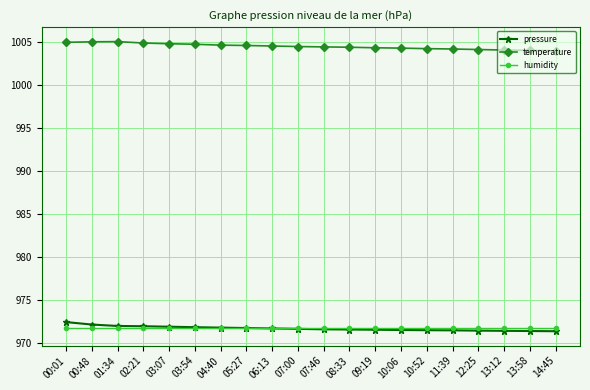

What is the difference between the highest and lowest values at 04:40?

33.0